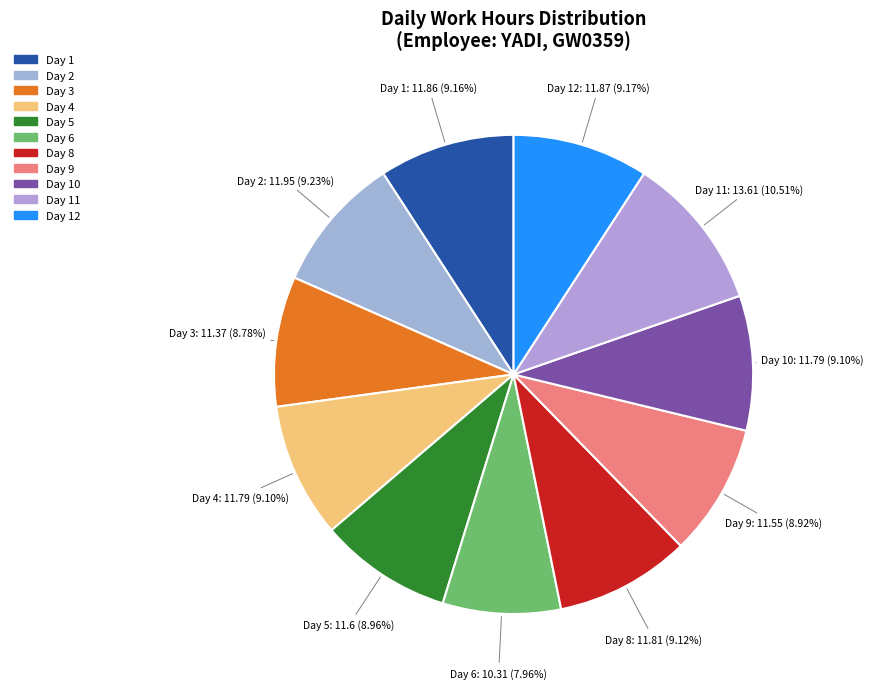

Count the number of slices in the pie.

11